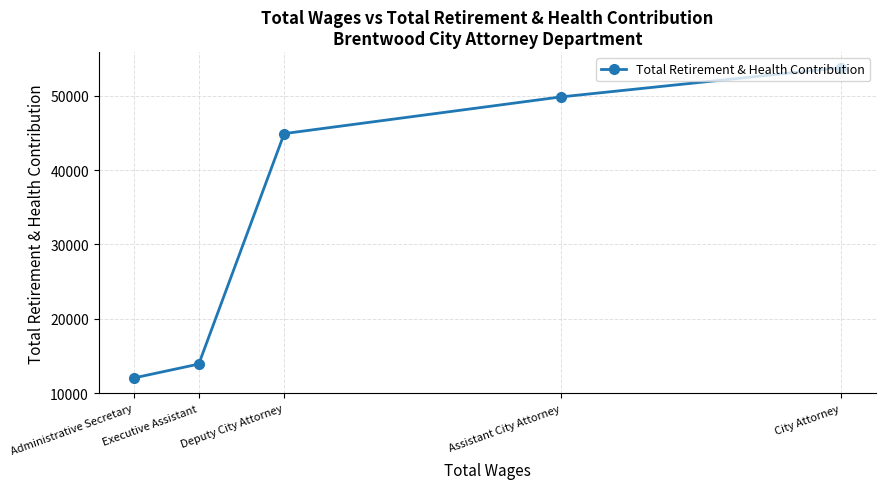

What is the label of the 4th point from the right?

Executive Assistant